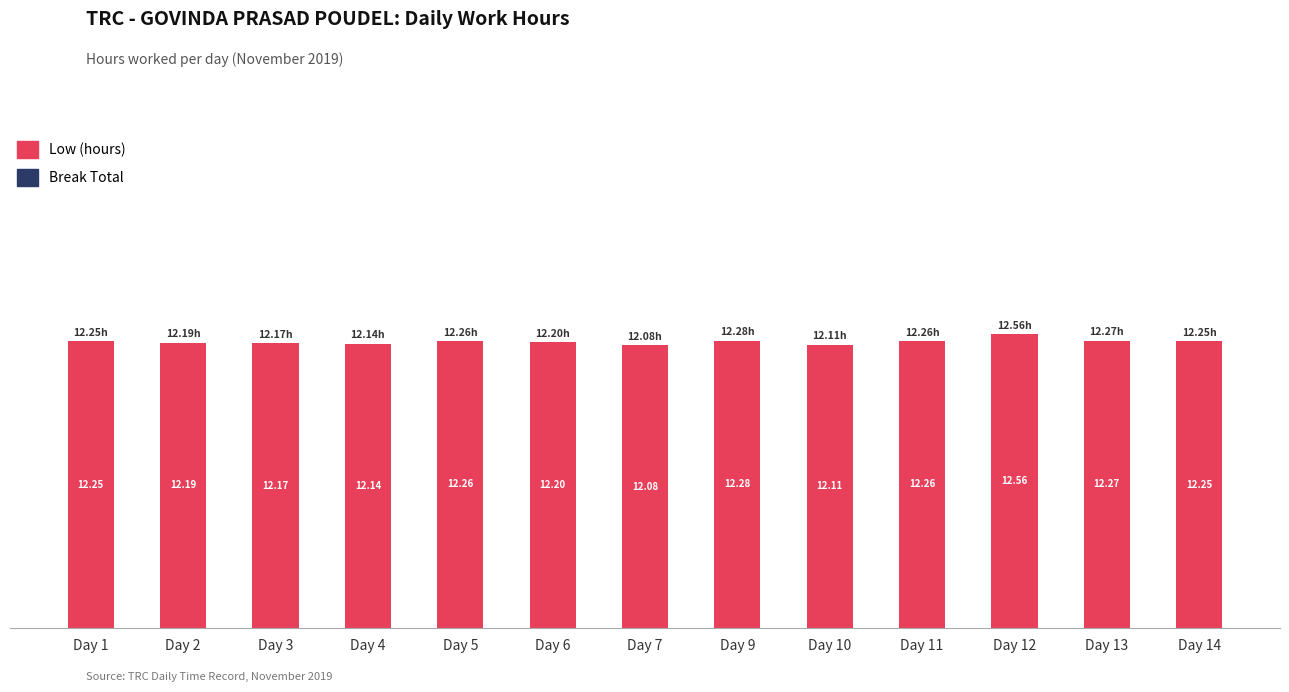

Which has a higher value, Day 11 or Day 3?

Day 11